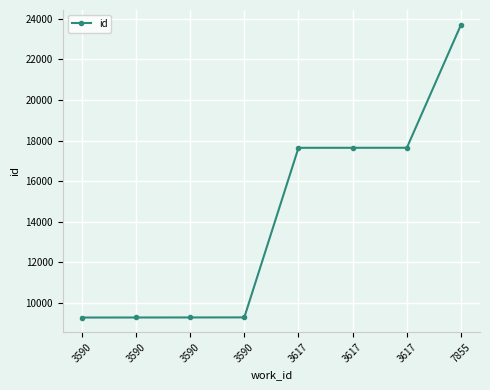

What is the sum of the values at 3590 and 3590?

18583